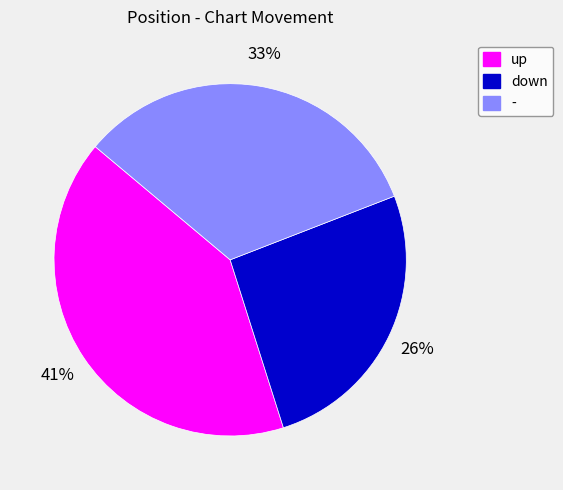

Is there any slice that represents more than half of the pie?

No